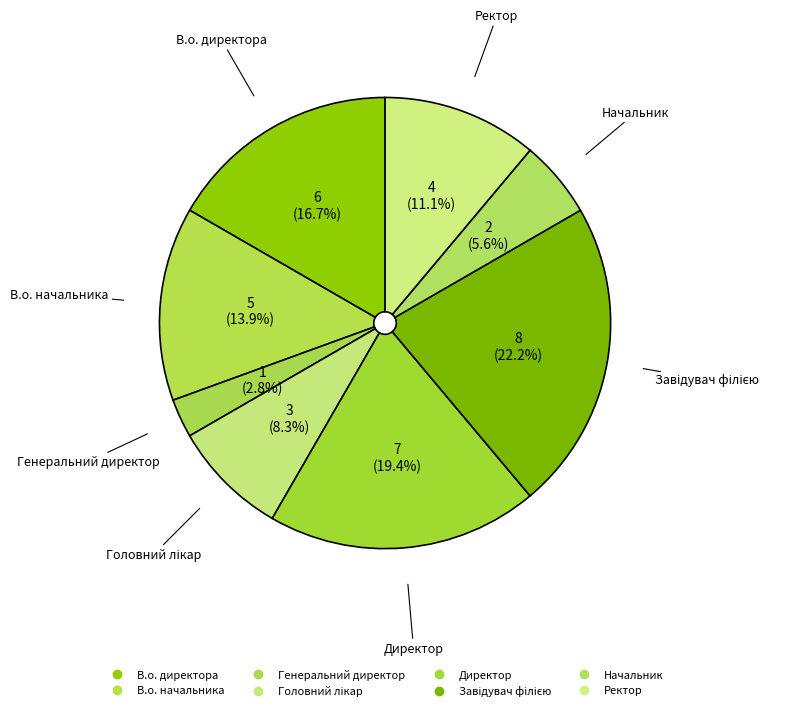

Is it true that Завідувач філією is 9% of the pie?

False